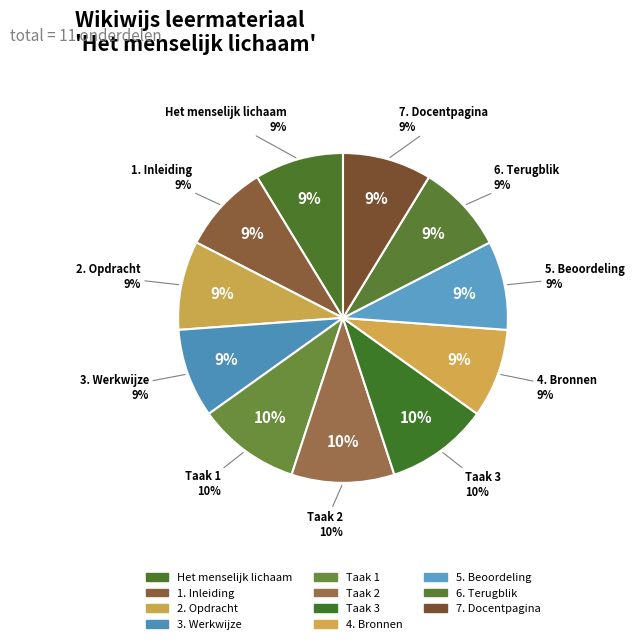

Combined, do Taak 1 and 2. Opdracht account for over 50%?

No